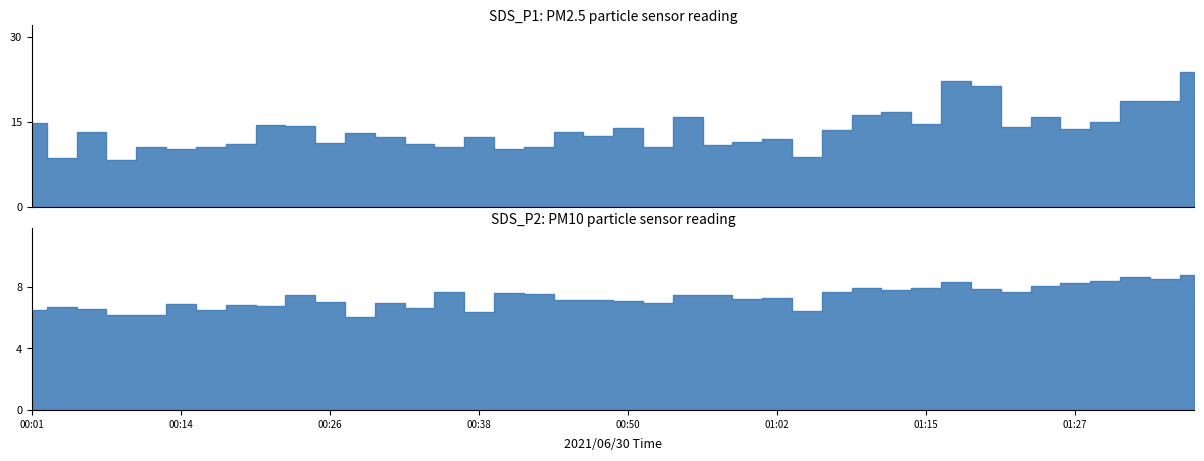

What is the sum of the SDS_P1 values at 01:15 and 01:37?

38.5